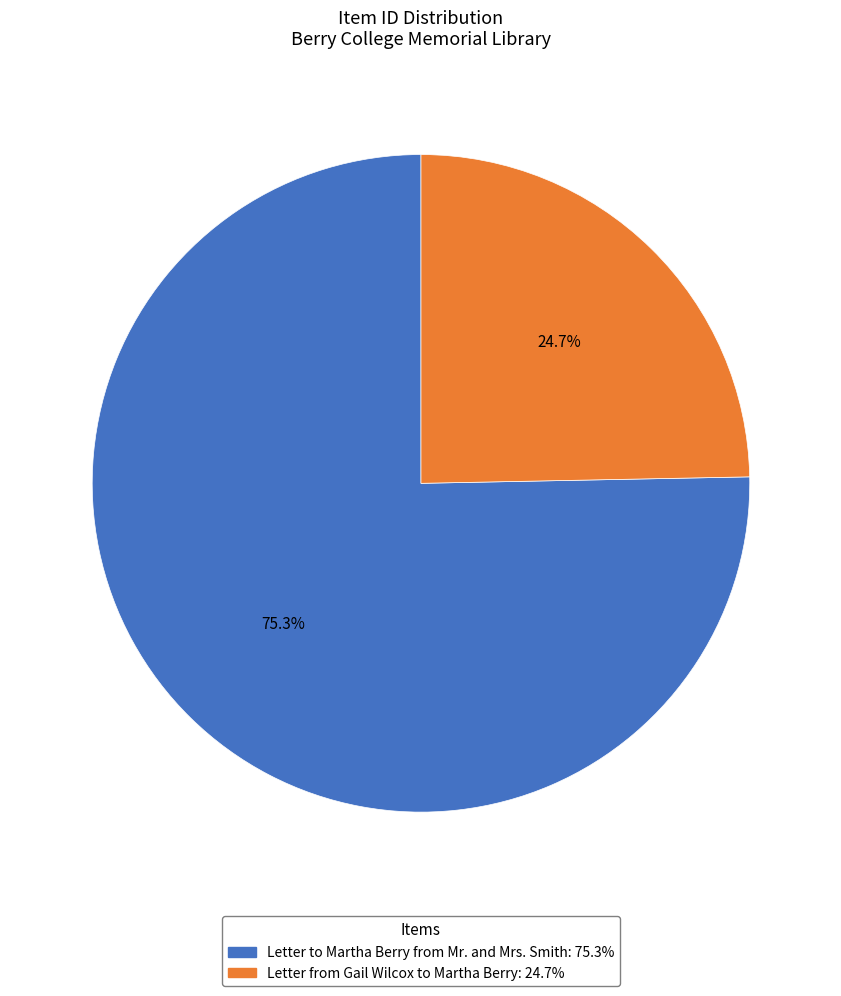

What percentage is the Letter from Gail Wilcox to Martha Berry slice, to the nearest percent?

25%